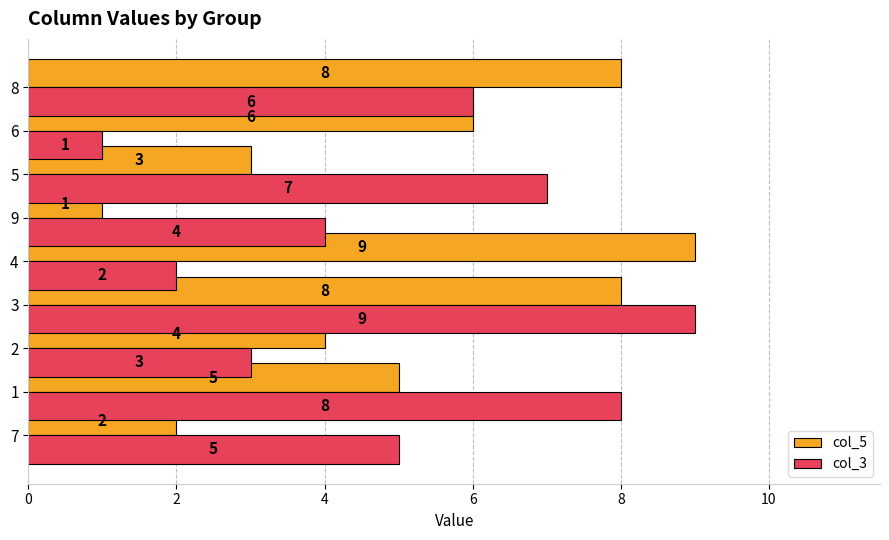

Is the value of col_3 at 6 greater than the value of col_5 at 2?

No